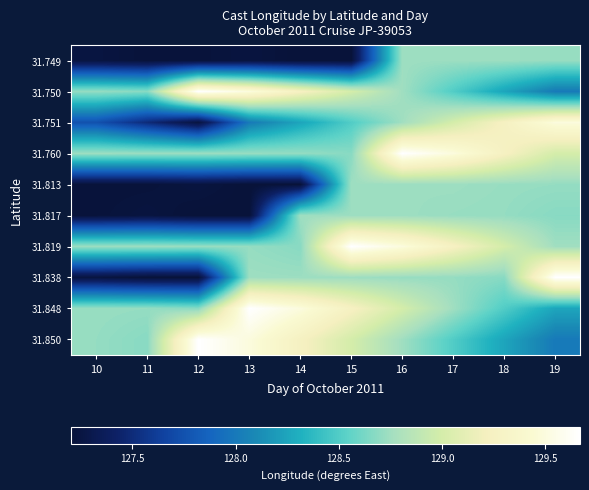

How many data points does each series have?

10